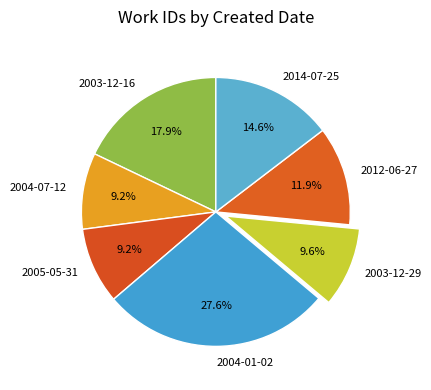

Does 2003-12-29 account for over 50% of the chart?

No